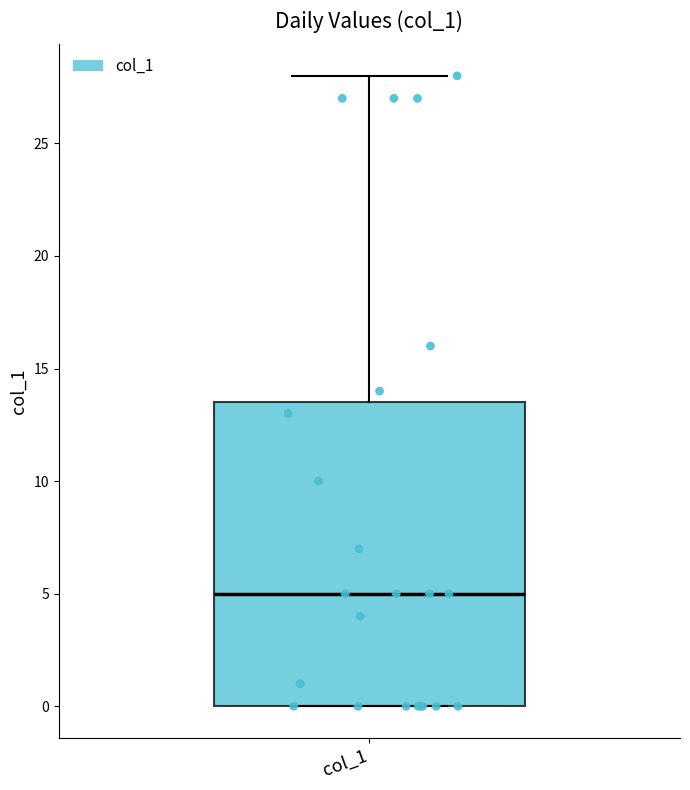

Where does the upper whisker of the box for col_1 end on the y-axis? The values are not printed on the chart, so give them approximately, as read against the axis.

28.0